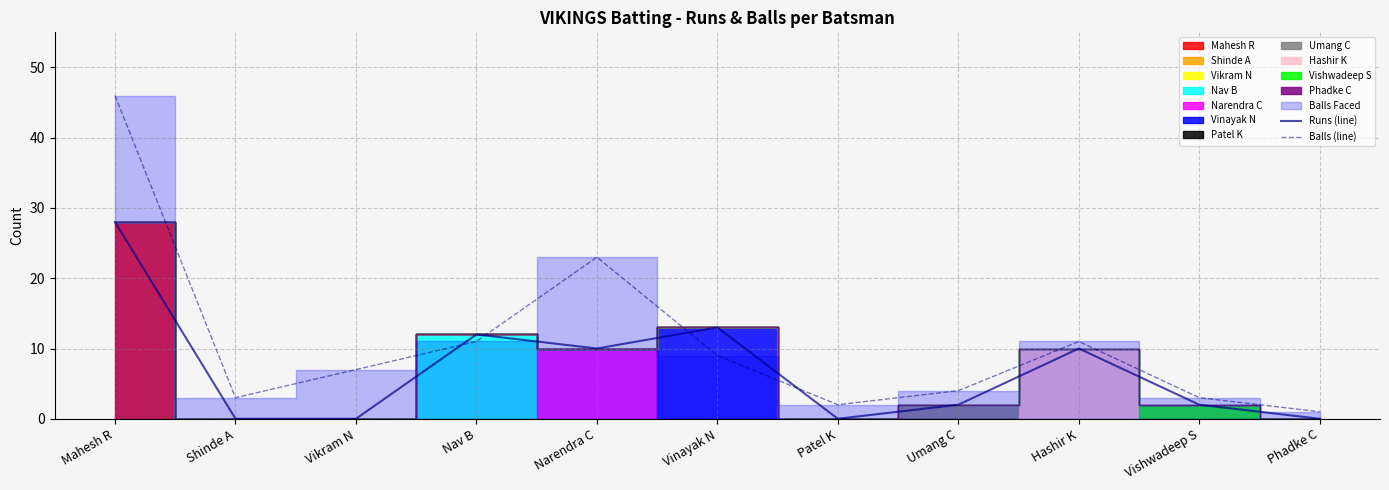

True or false: Balls (line) and Runs (line) intersect in this chart.

True